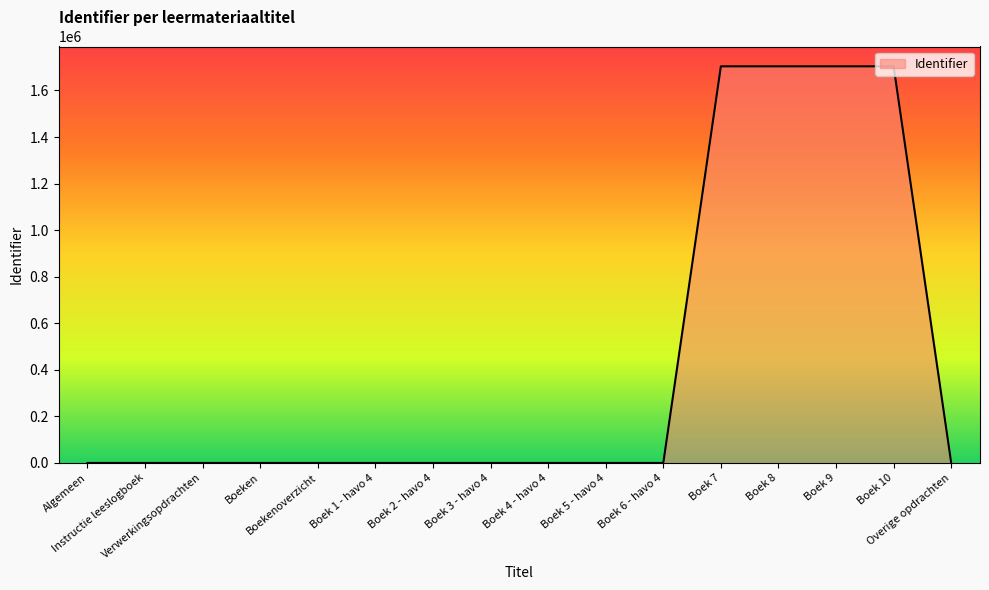

What is the difference between the maximum and minimum values?

1703792